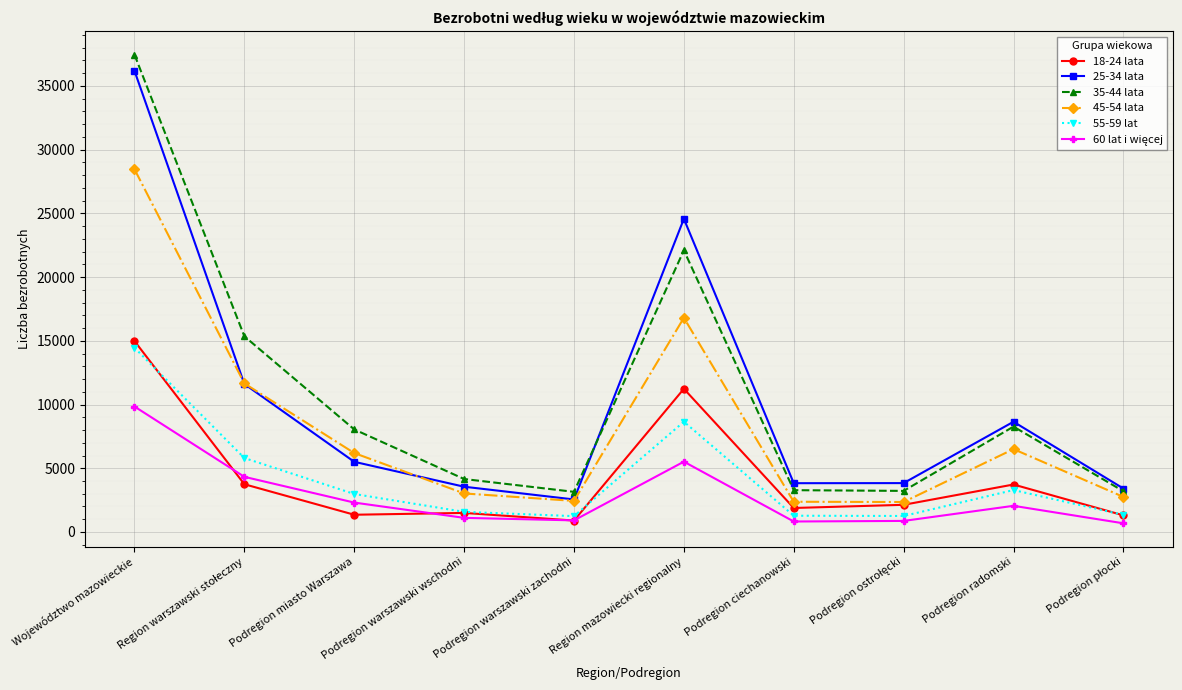

What is the greatest value displayed?

37450